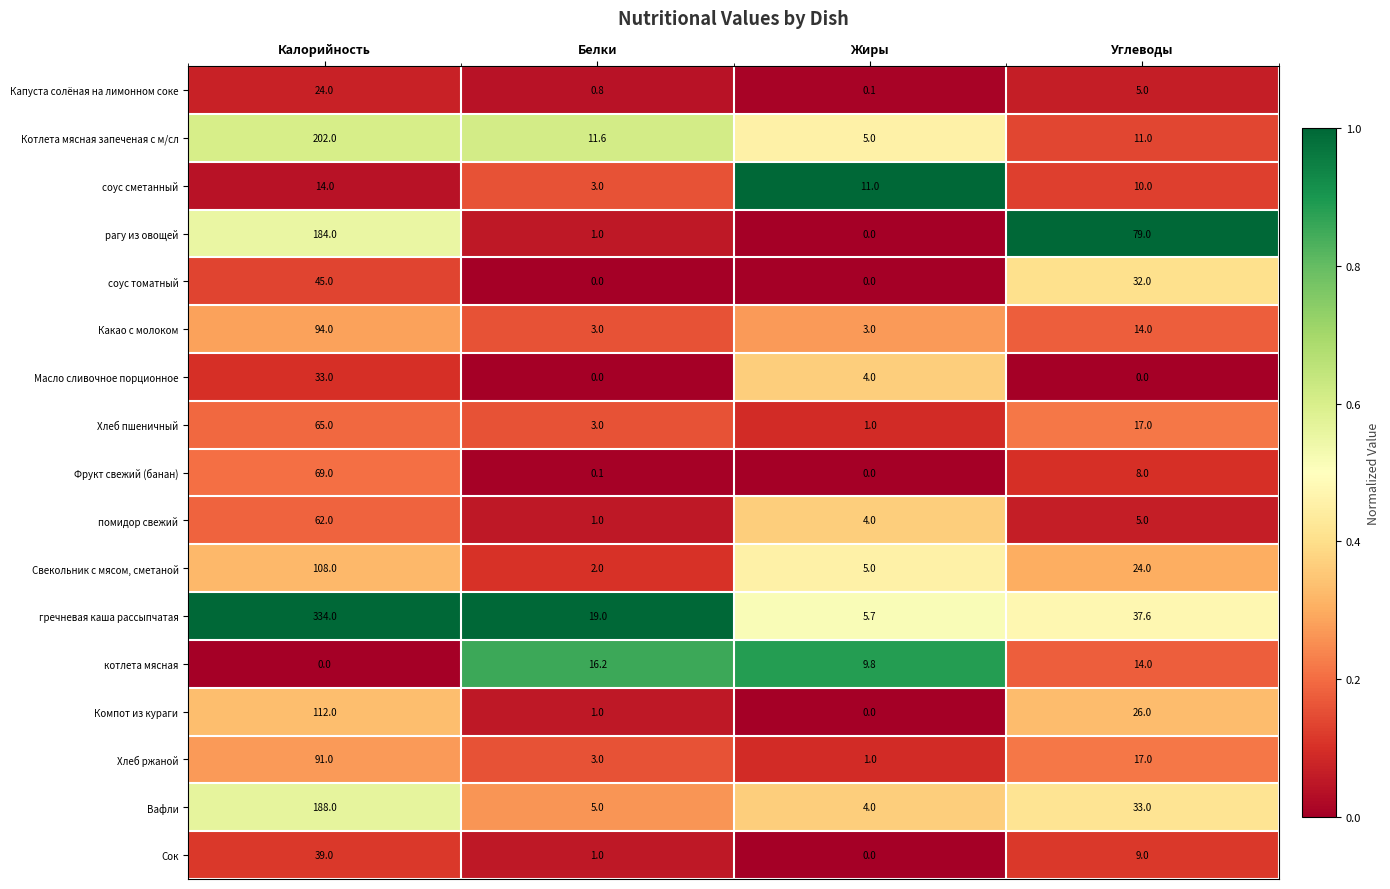

What is the lowest value of the Котлета мясная запеченая с м/сл series?

5.0